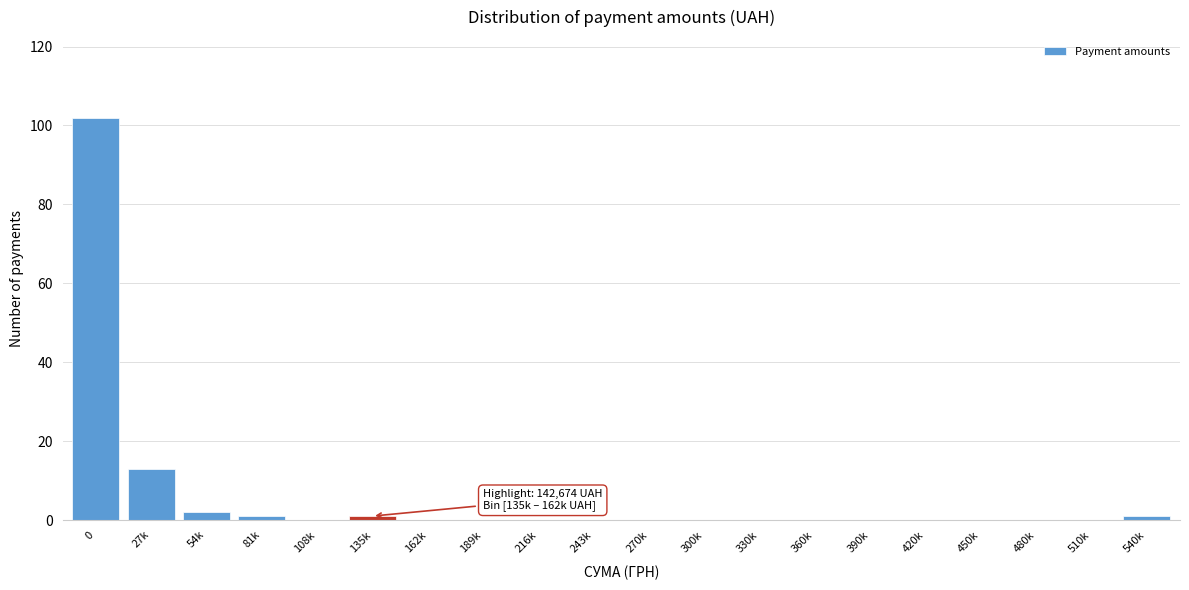

Reading left to right, what are all the values shown in this chart?

0=102	27k=13	54k=2	81k=1	108k=0	135k=1	162k=0	189k=0	216k=0	243k=0	270k=0	300k=0	330k=0	360k=0	390k=0	420k=0	450k=0	480k=0	510k=0	540k=1